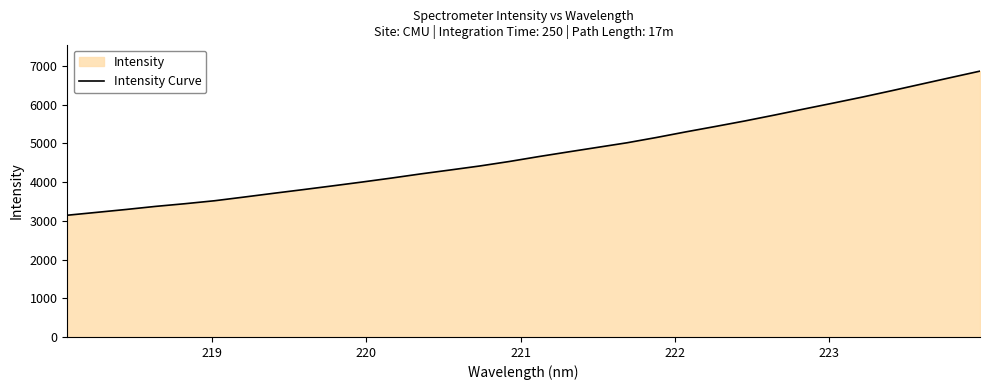

How many series are shown in this chart?

1